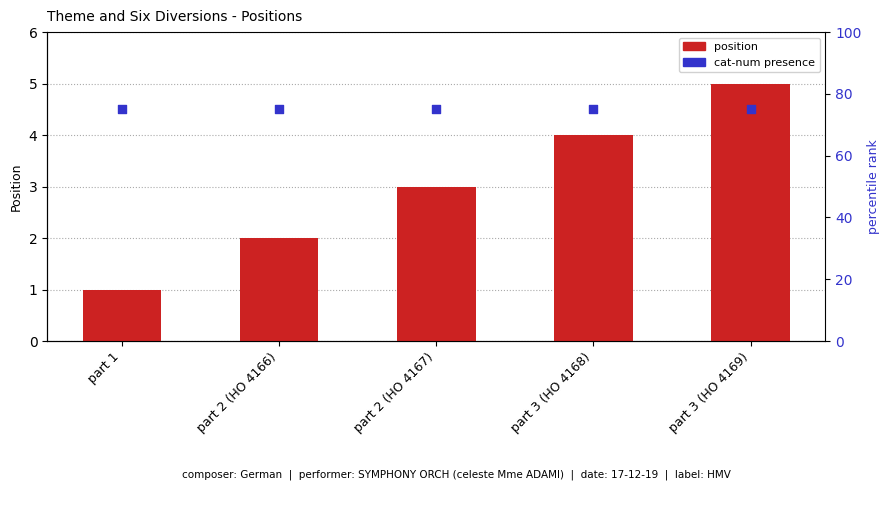

What are all the series names shown in the legend?

position, cat-num presence